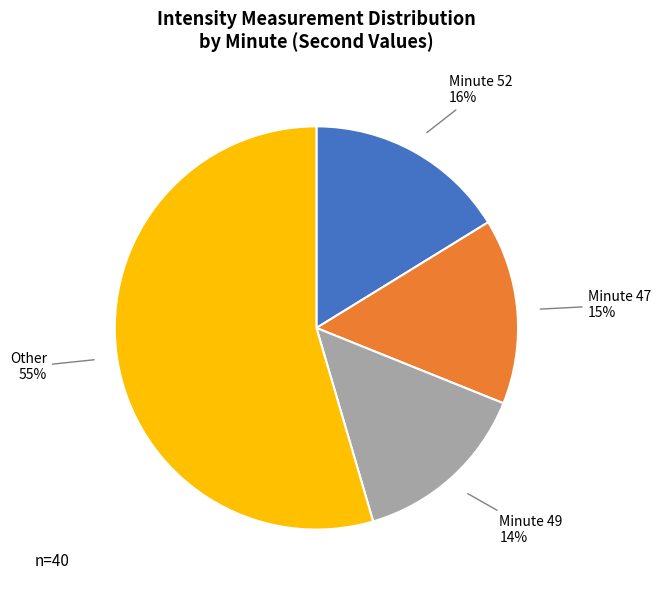

Is there any slice that represents more than half of the pie?

Yes